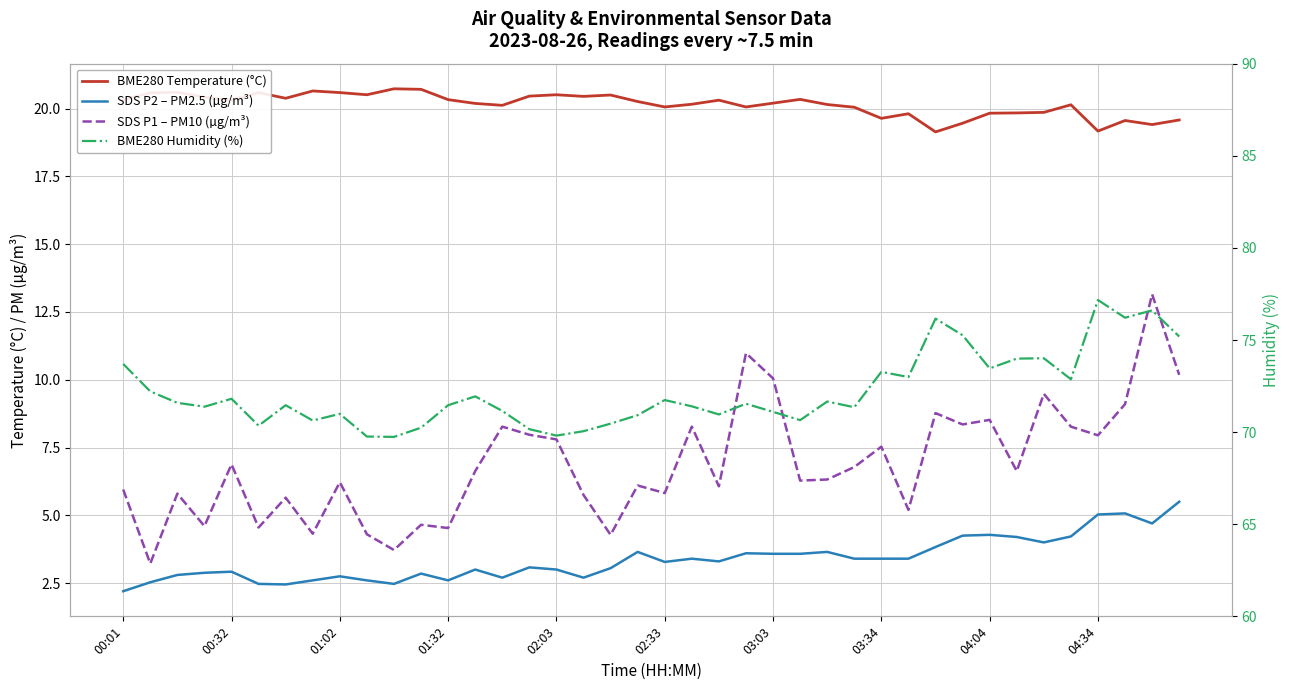

What is the total value across all series at 04:34?

109.3